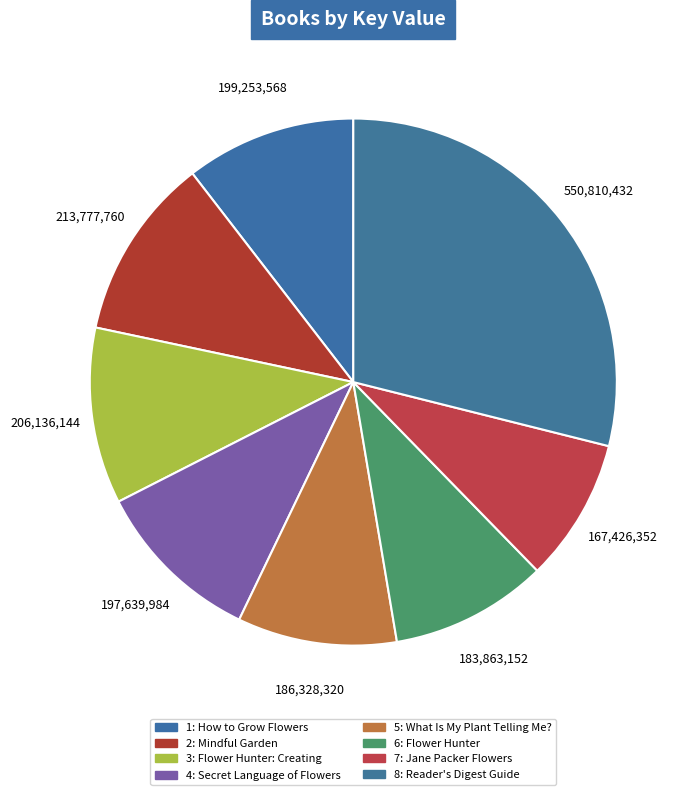

Does 2: Mindful Garden account for over 50% of the chart?

No